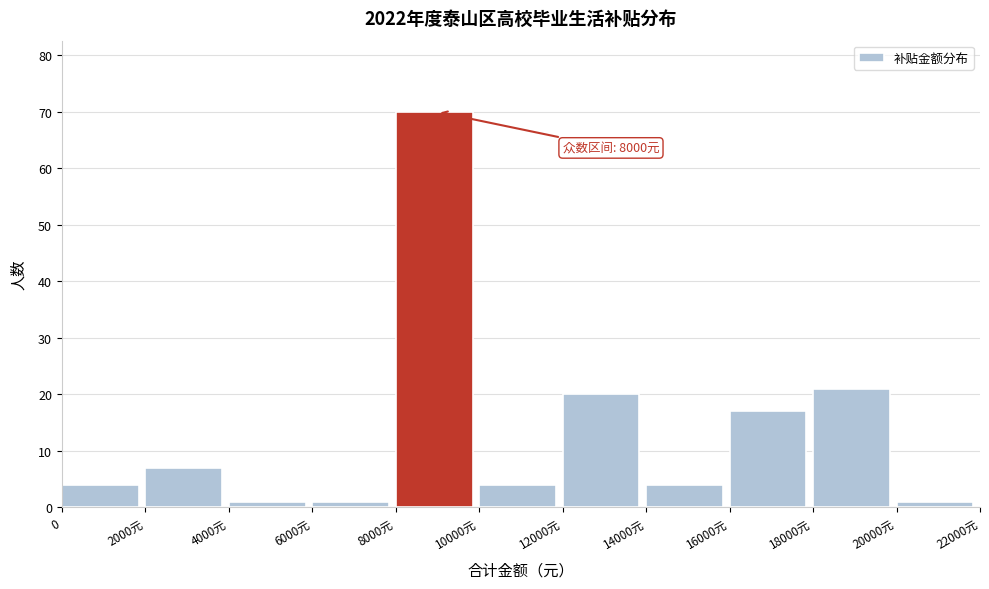

Reading right to left, list all the values displayed in this chart.

20000元=1	18000元=21	16000元=17	14000元=4	12000元=20	10000元=4	8000元=70	6000元=1	4000元=1	2000元=7	0=4